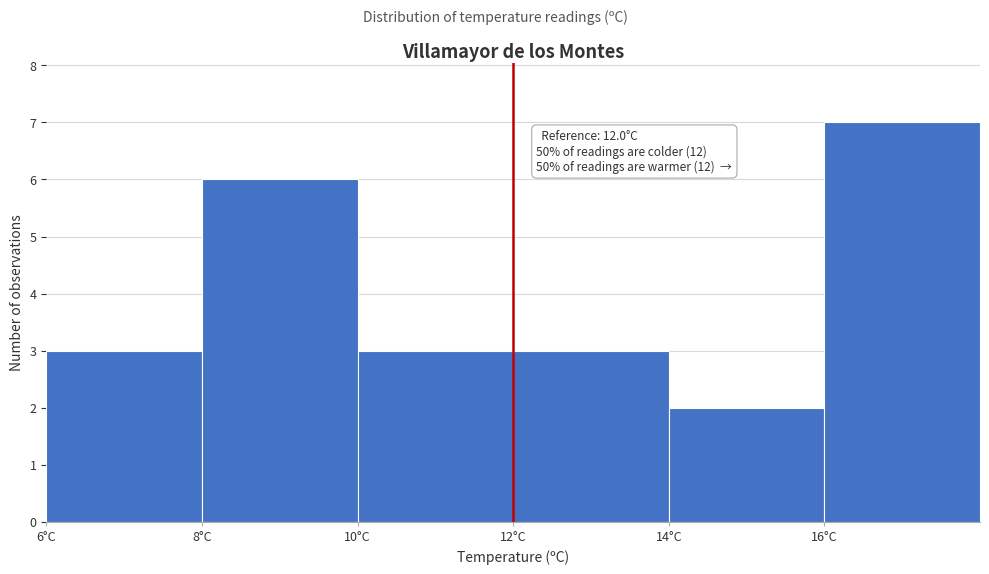

Over which range of the x-axis is the bar tallest?

16 to 18